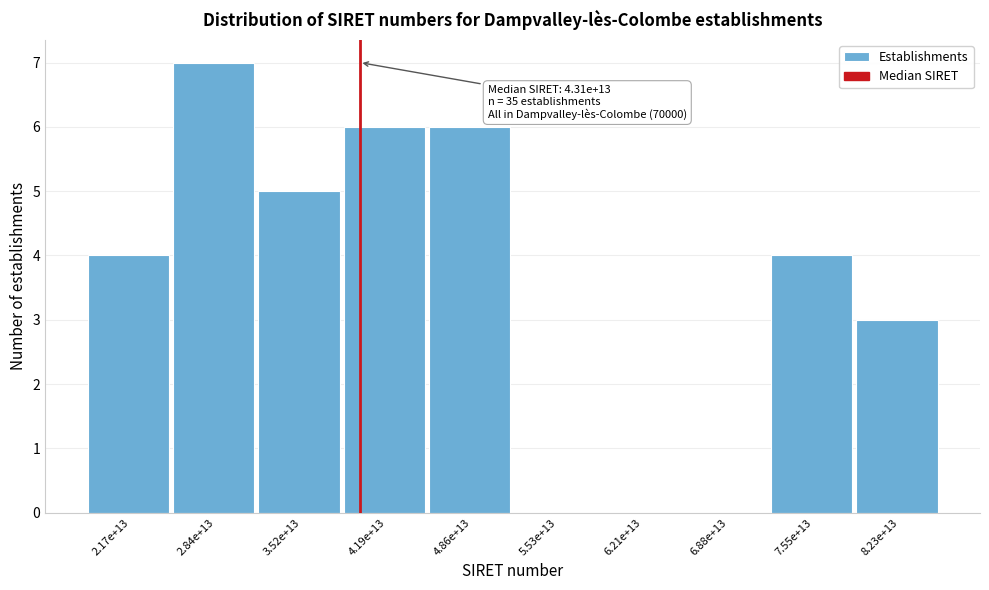

Reading left to right, transcribe all the data shown in this chart.

2.17e+13=4	2.84e+13=7	3.52e+13=5	4.19e+13=6	4.86e+13=6	5.53e+13=0	6.21e+13=0	6.88e+13=0	7.55e+13=4	8.23e+13=3